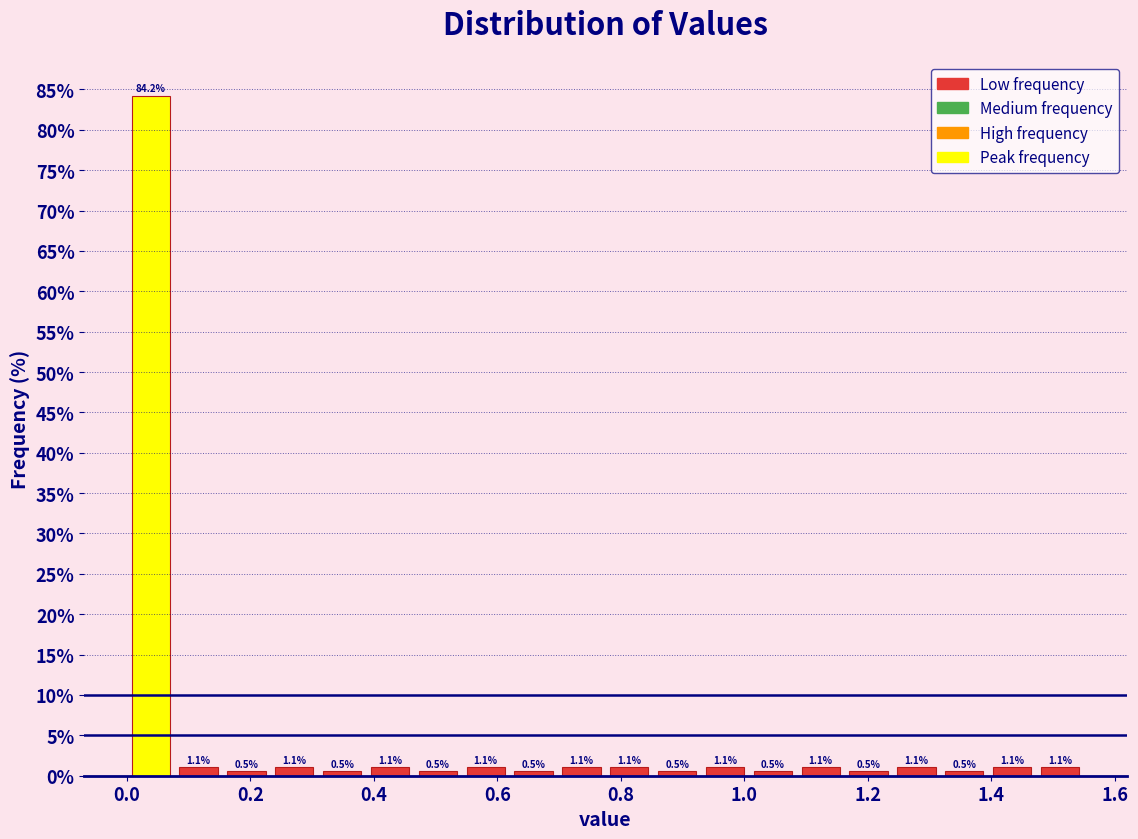

Around what value on the x-axis is the tallest bar? Give the approximate position of its centre, as read against the axis.

0.04